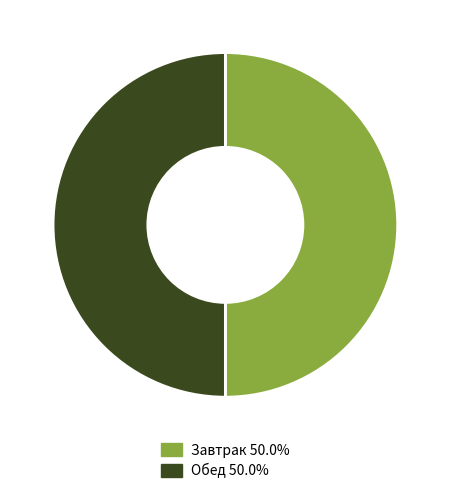

Count the number of slices in the pie.

2